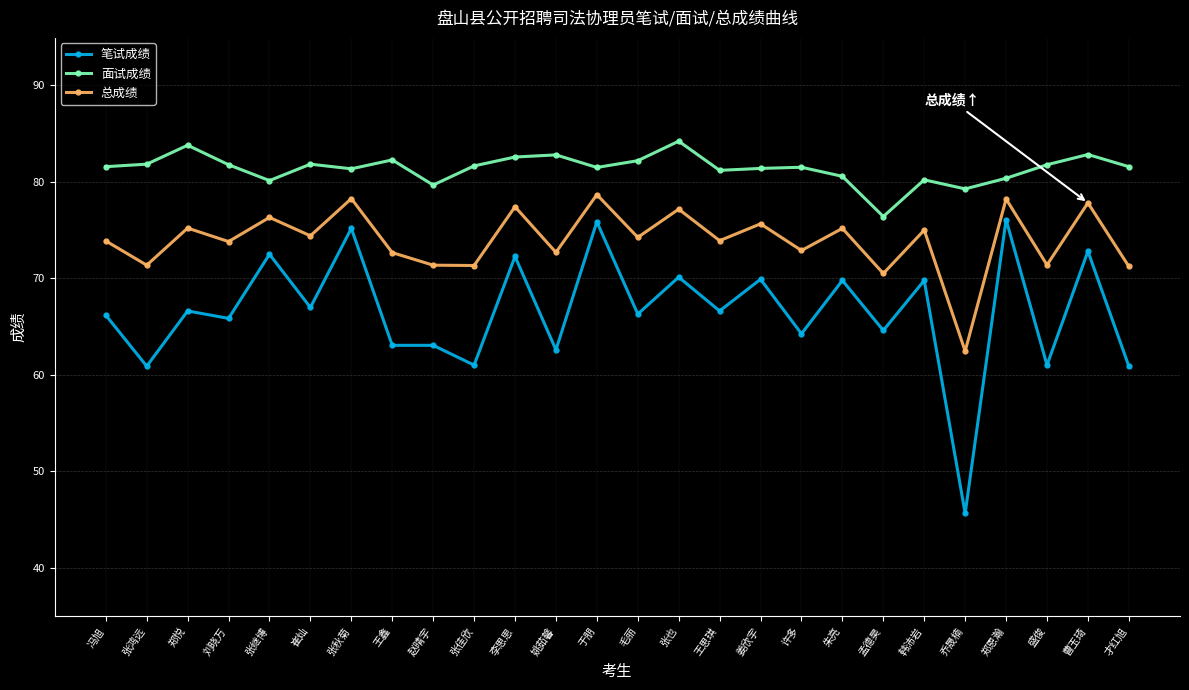

List the series in order of their overall mean, highest first.

面试成绩, 总成绩, 笔试成绩